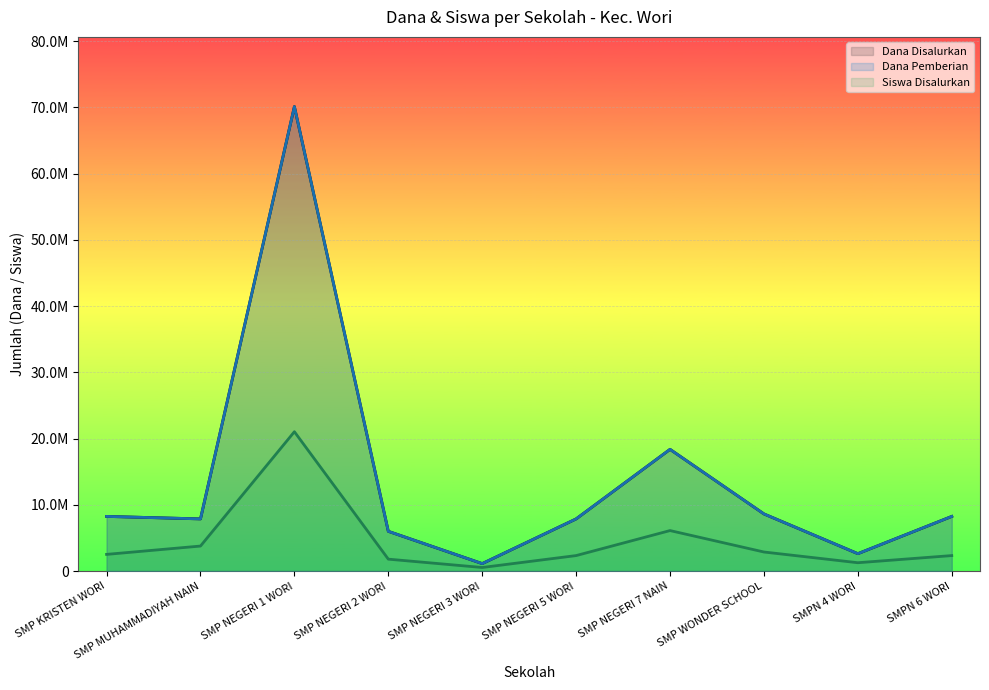

Between SMP NEGERI 7 NAIN and SMPN 4 WORI, which series saw the biggest shift?

Dana Disalurkan